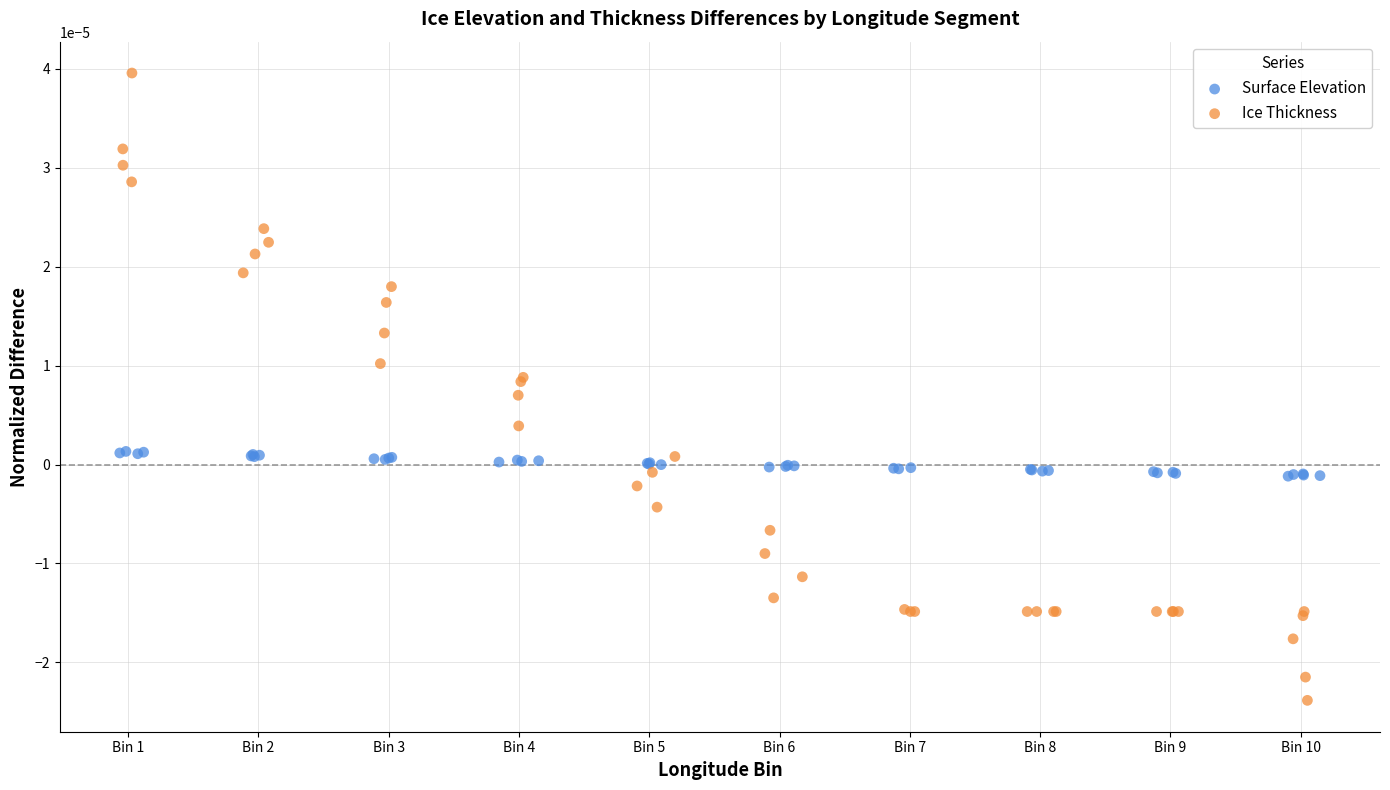

What are all the series names shown in the legend?

Surface Elevation, Ice Thickness